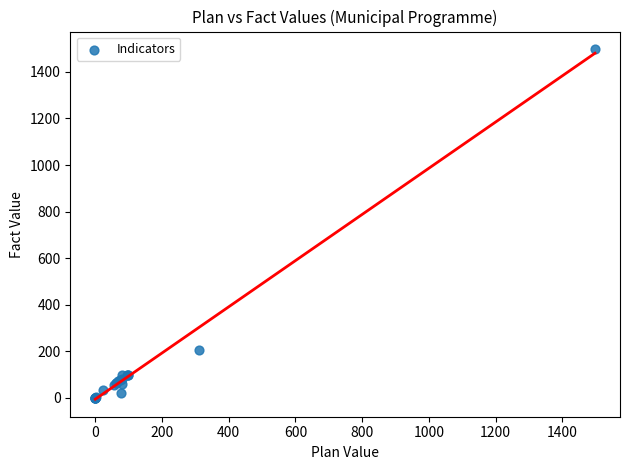

What Y value in the scatter plot is closest to 749?

207.0